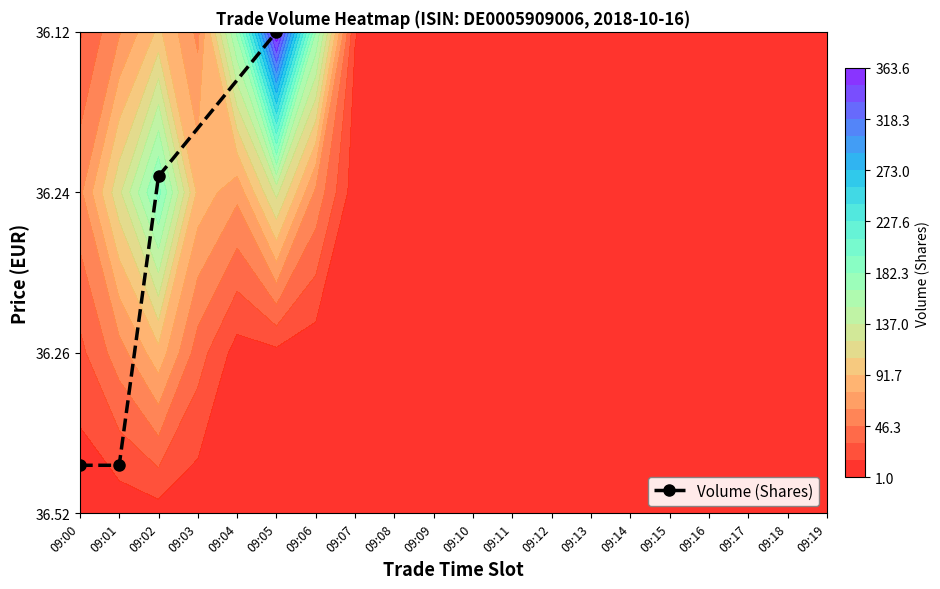

Count the number of data series in this chart.

1